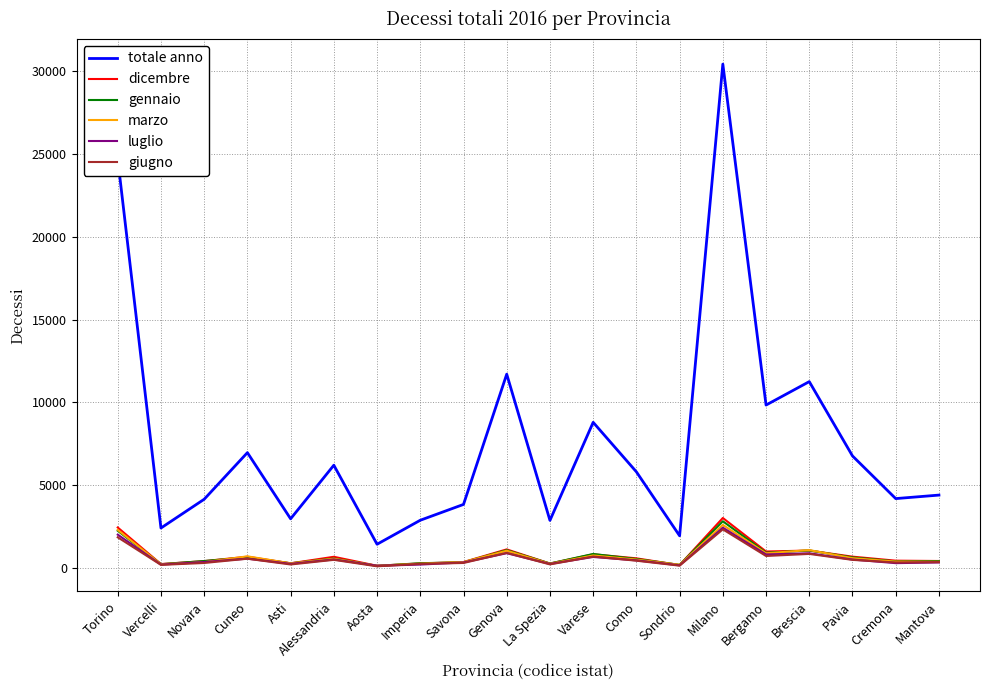

True or false: giugno and totale anno cross at least once.

False